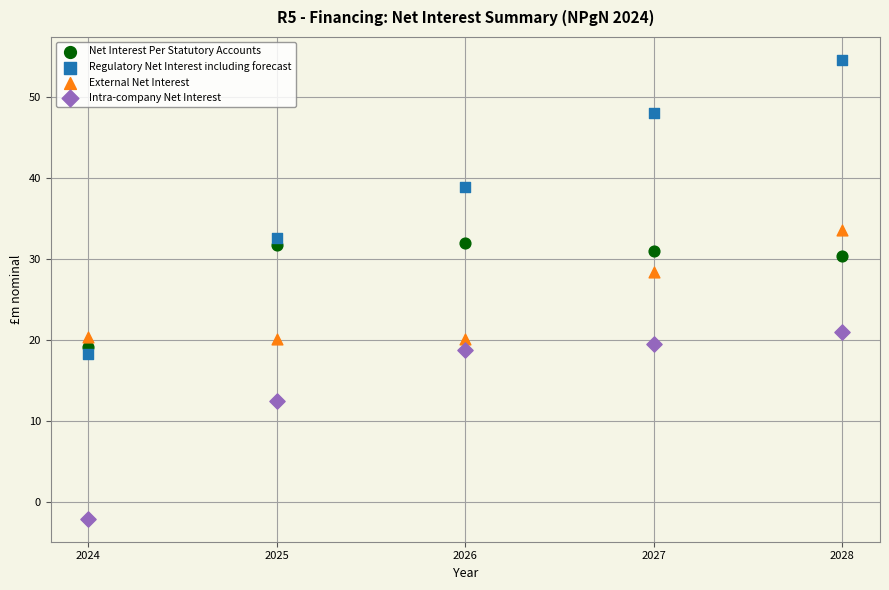

Which series contains the lowest Y value?

Intra-company Net Interest